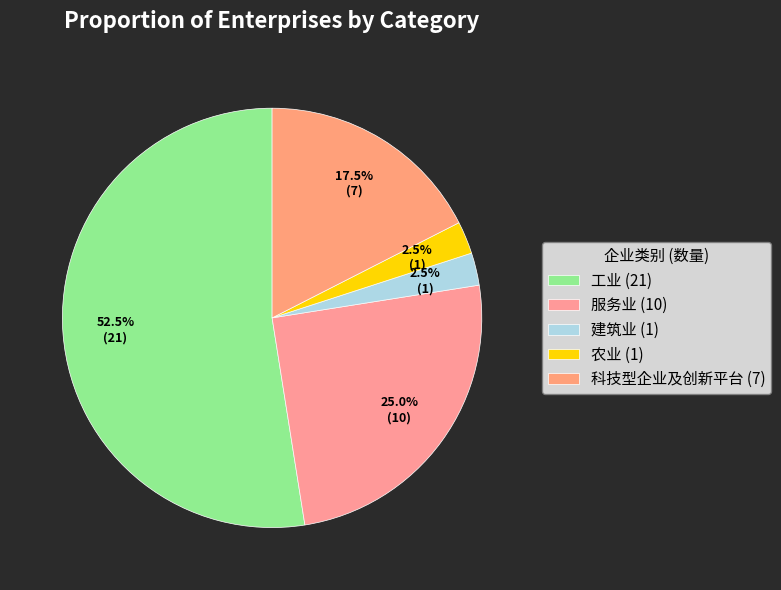

Does 建筑业 represent more than half of the total?

No